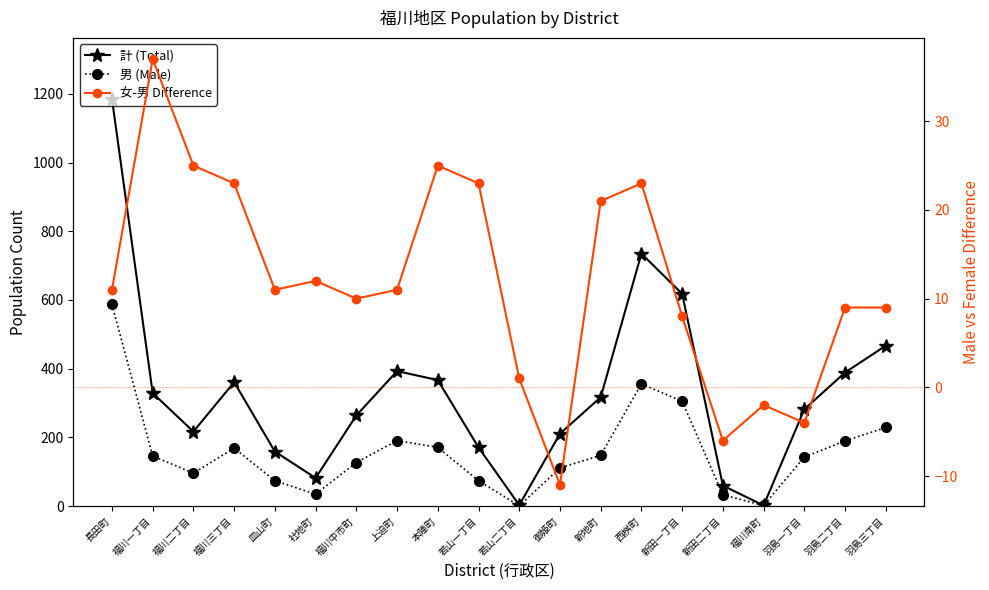

Where is the first local minimum for 計 (Total)?

福川二丁目